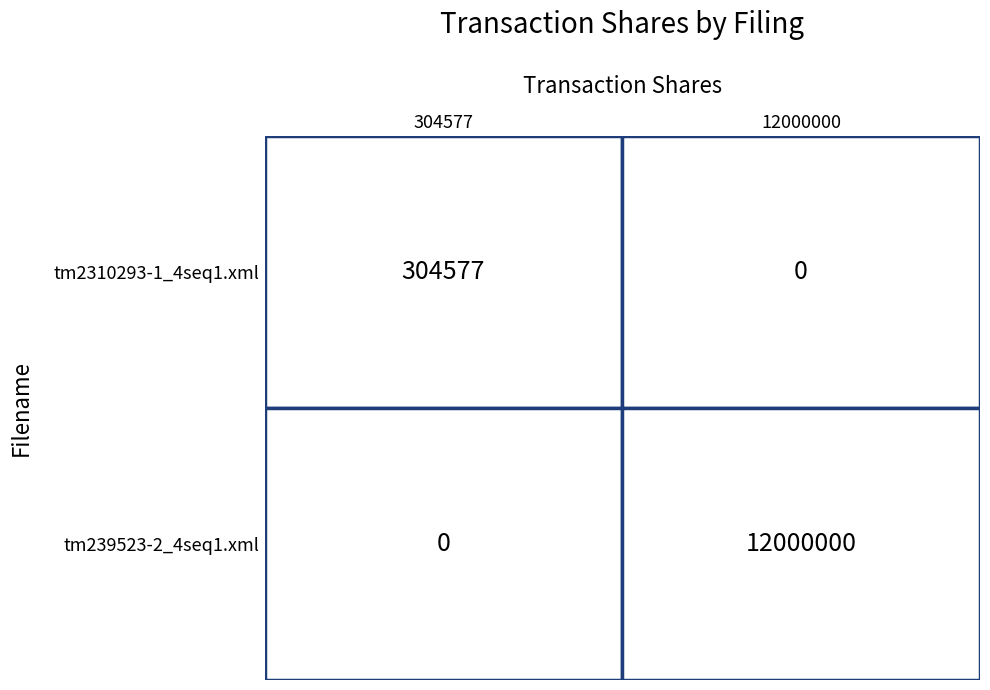

Reading left to right, list all the values displayed in this chart.

tm2310293-1_4seq1.xml: 304577	0
tm239523-2_4seq1.xml: 0	12000000